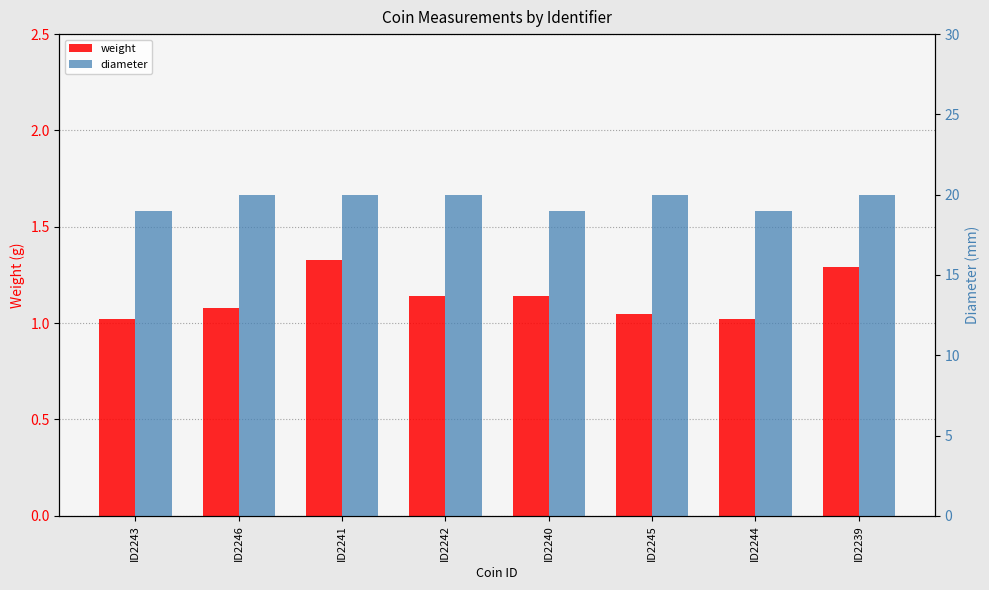

What is the minimum value for weight?

1.0